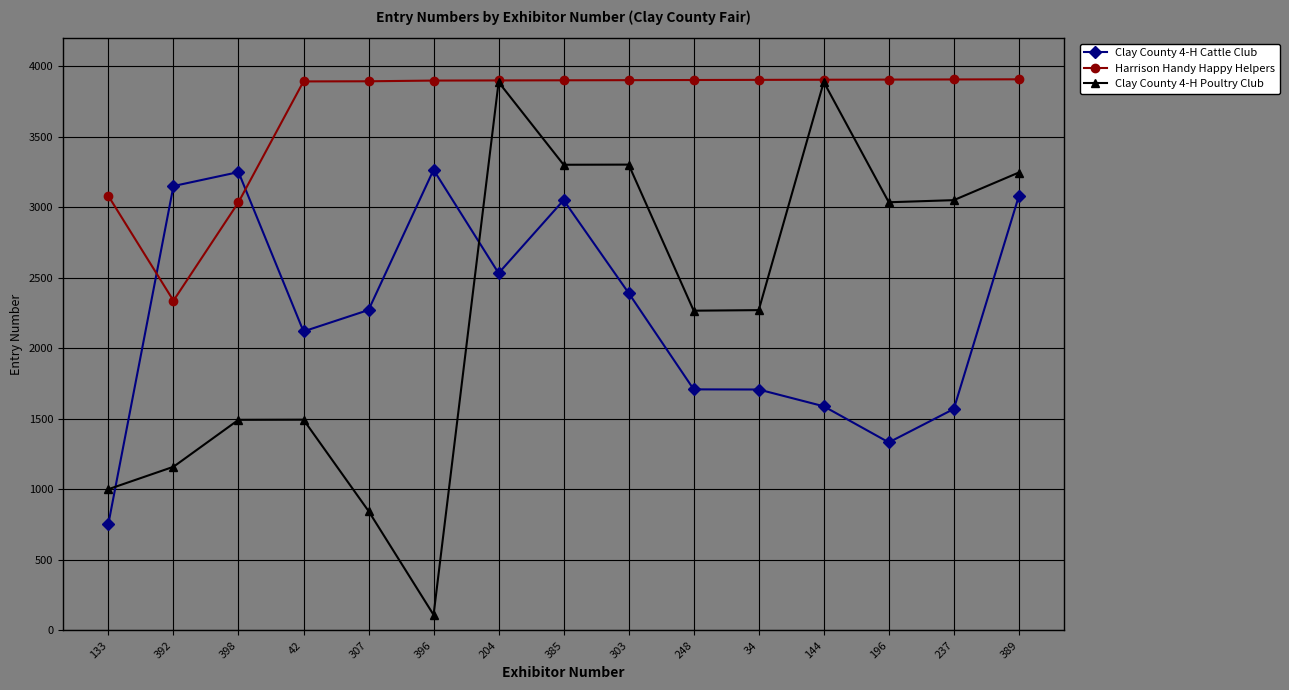

What position from the right is 392?

14